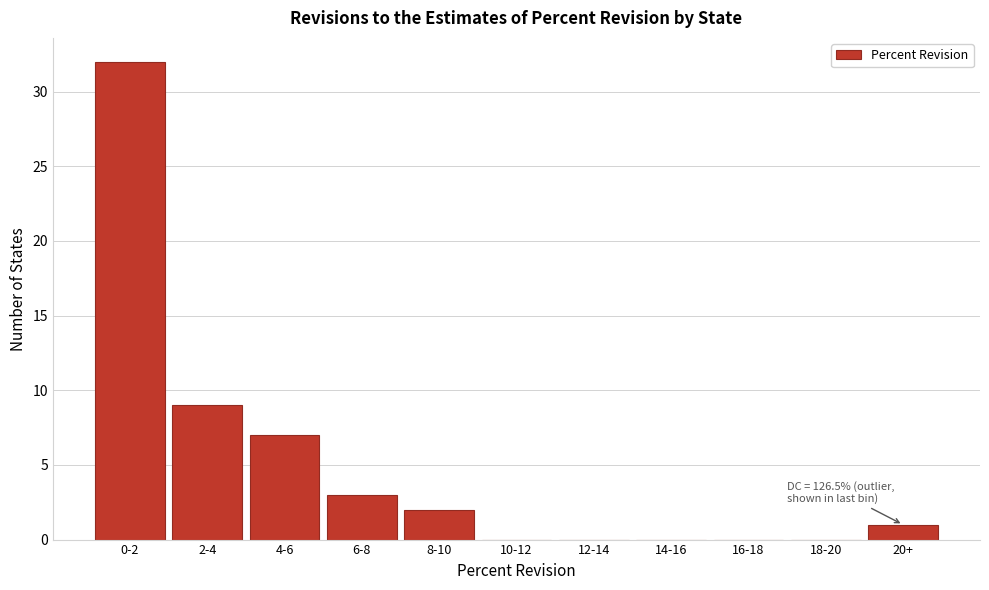

Reading right to left, transcribe all the data shown in this chart.

20+=1	18-20=0	16-18=0	14-16=0	12-14=0	10-12=0	8-10=2	6-8=3	4-6=7	2-4=9	0-2=32